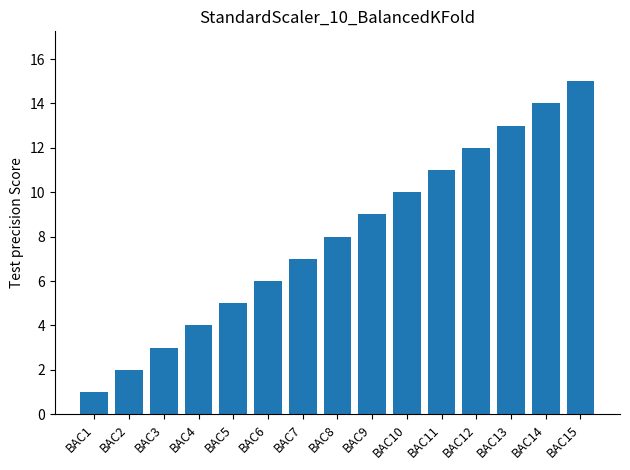

Where is the data nearest to the value 8?

BAC8